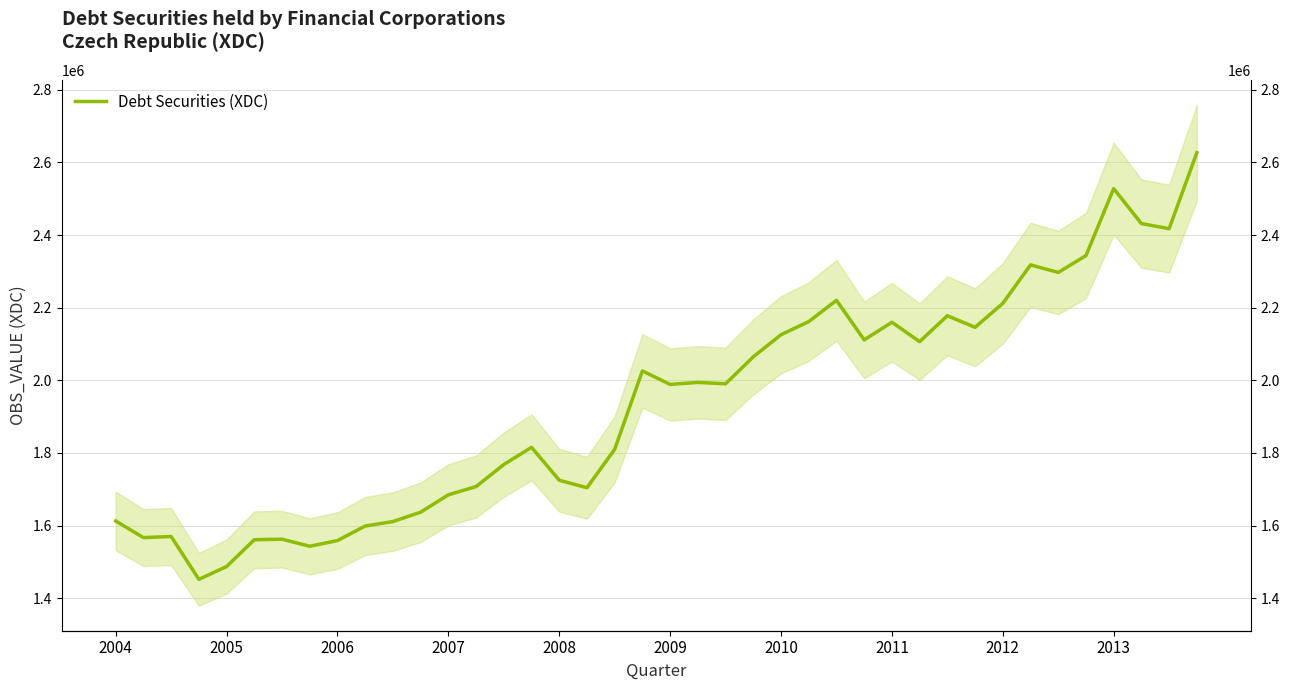

What is the sum of all values?

77416297